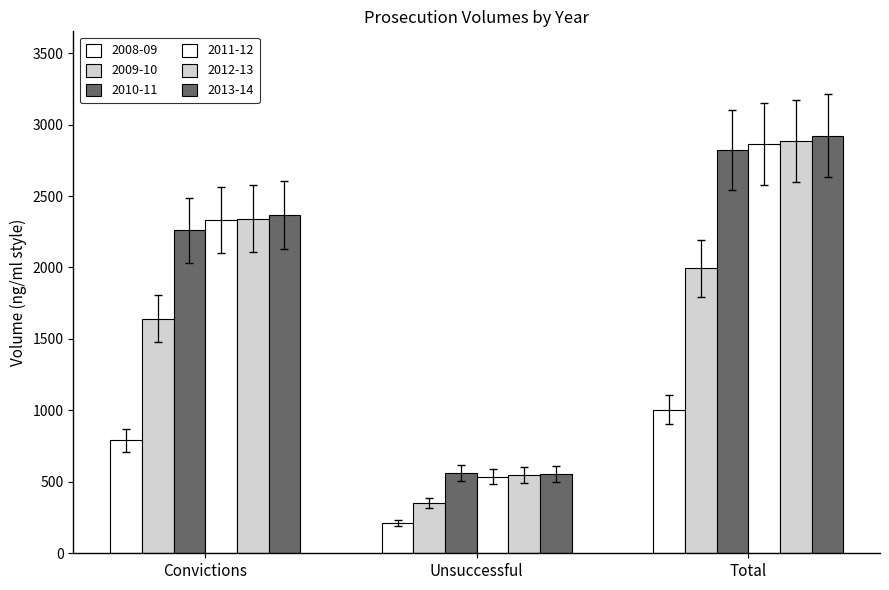

How many bars are there in each group?

6